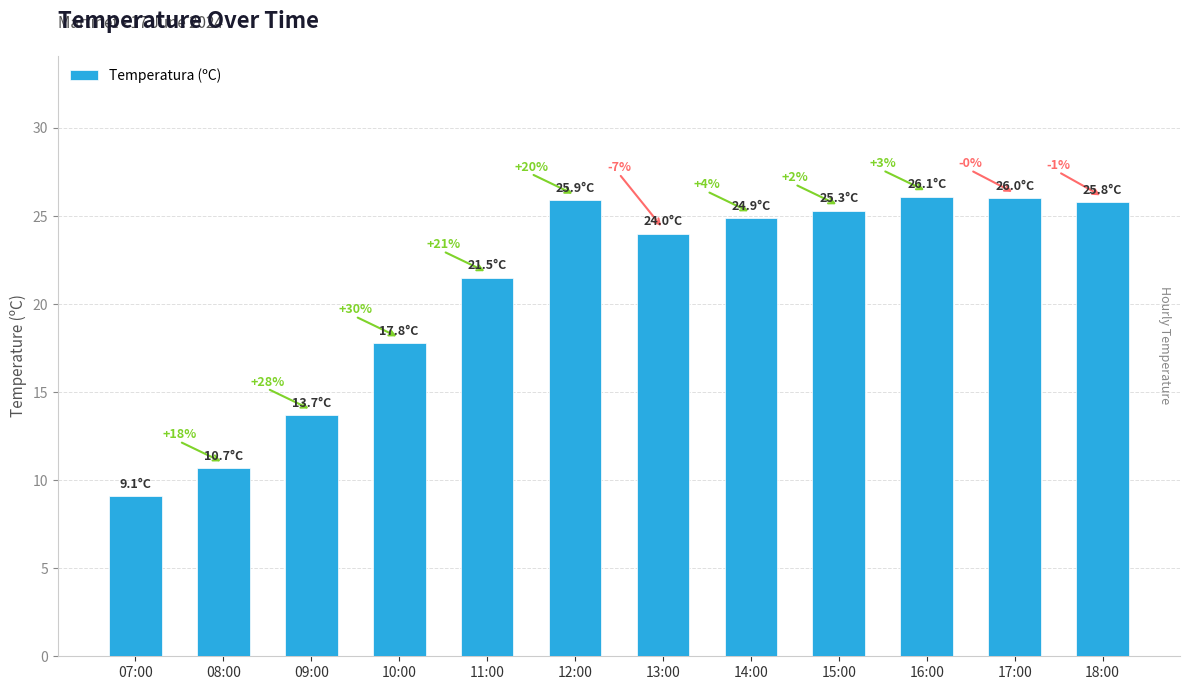

What is the difference between the maximum and second lowest values?

15.4